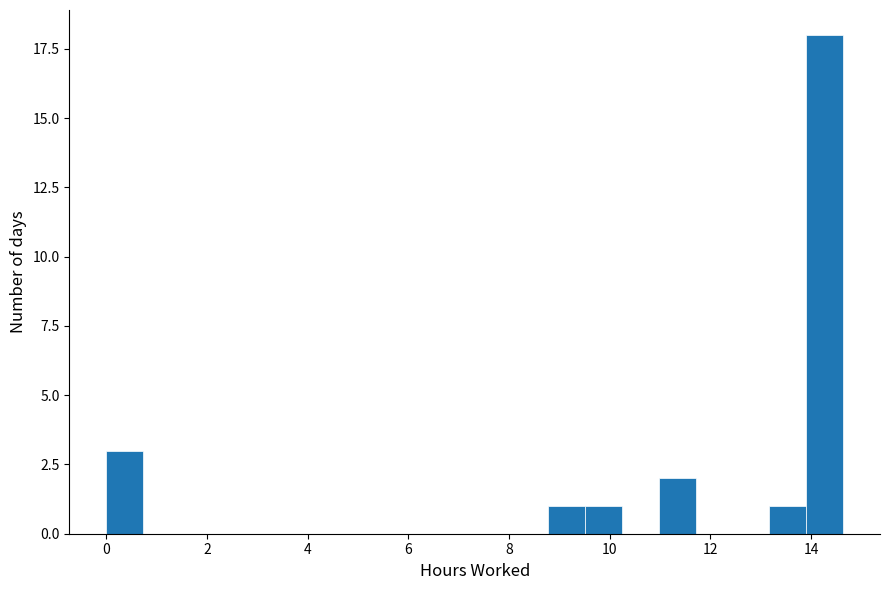

Read against the x-axis, roughly where is the centre of the tallest bar?

14.2